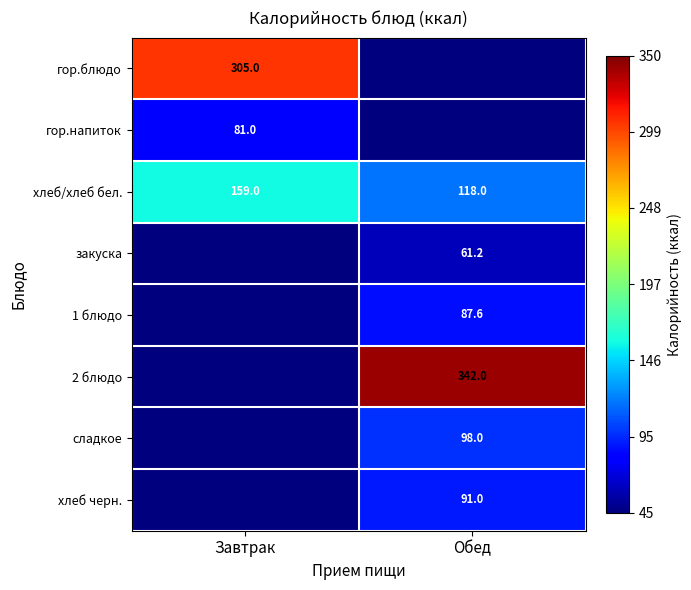

Is it true that гор.блюдо equals 487.0 at Завтрак?

False